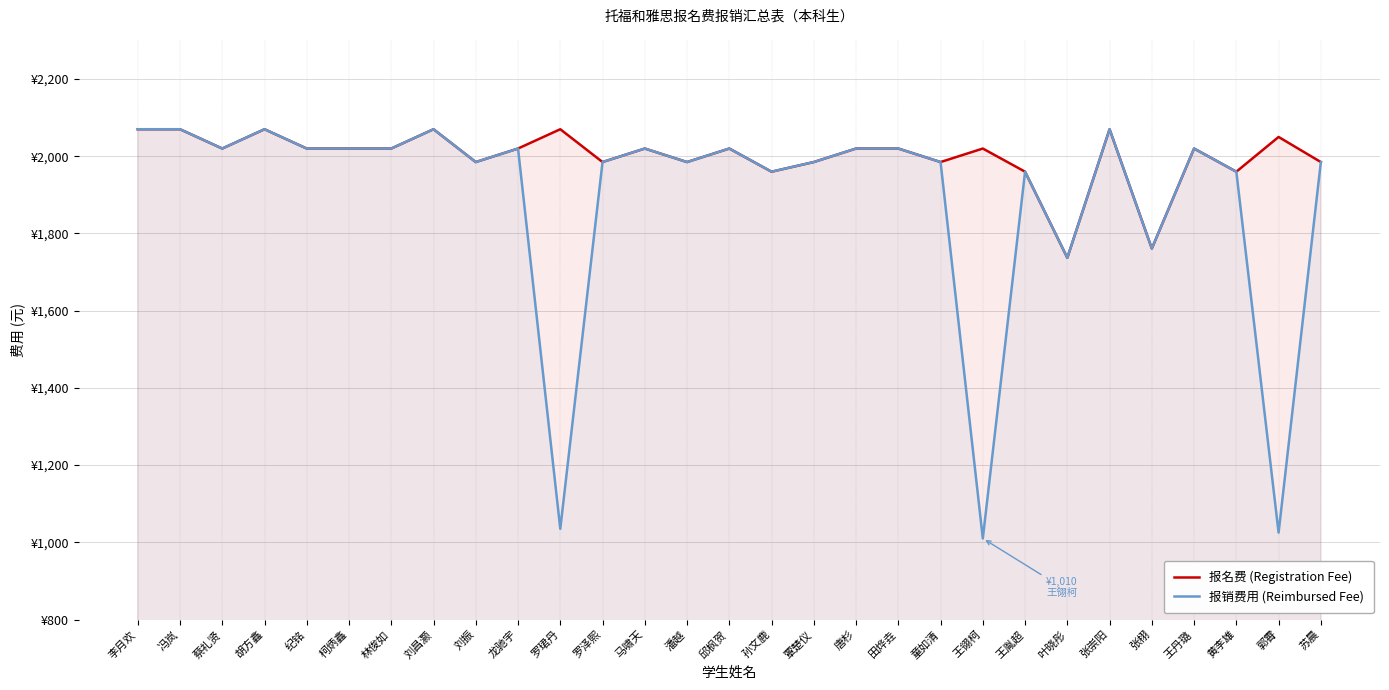

Is it true that 报销费用 (Reimbursed Fee) equals 1985 at 刘振?

True